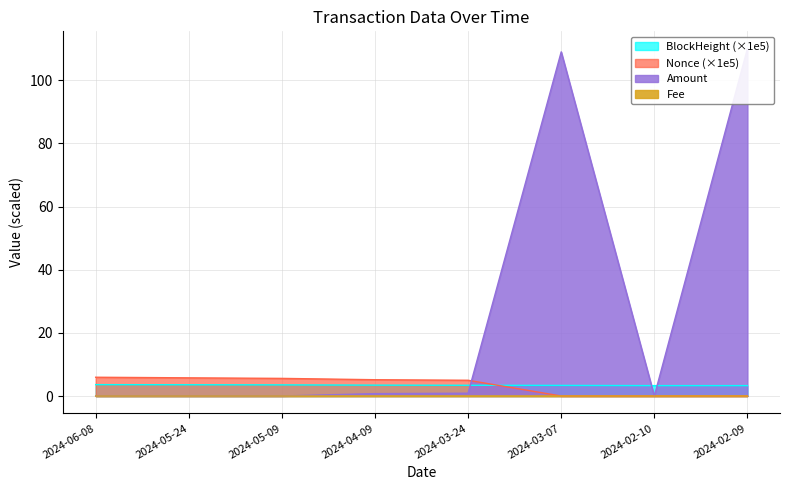

What is the maximum value for Nonce?

5.9